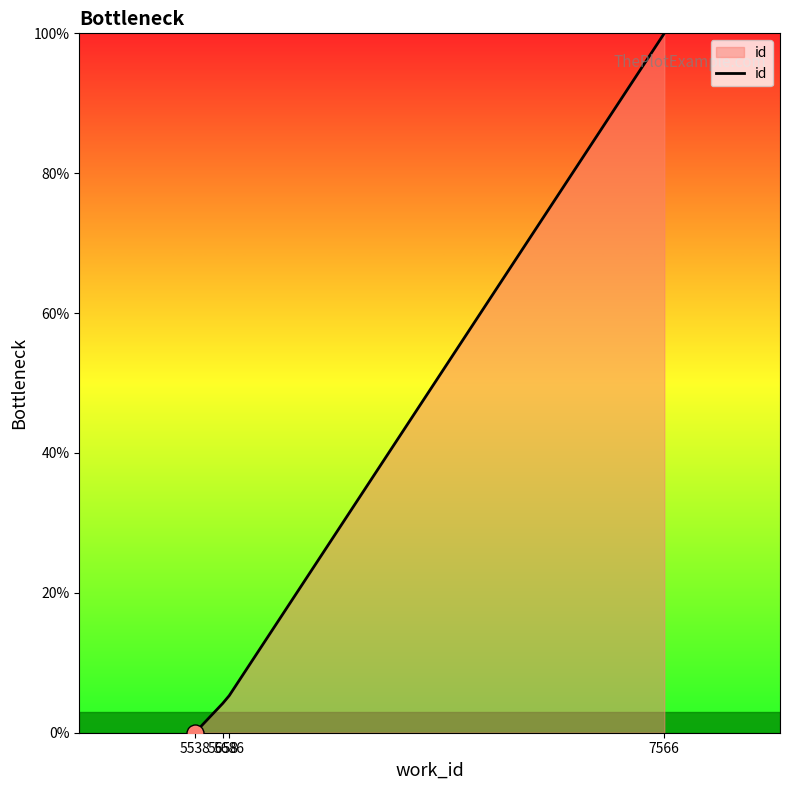

What is the change in value from 5658 to 5686?

+1.1